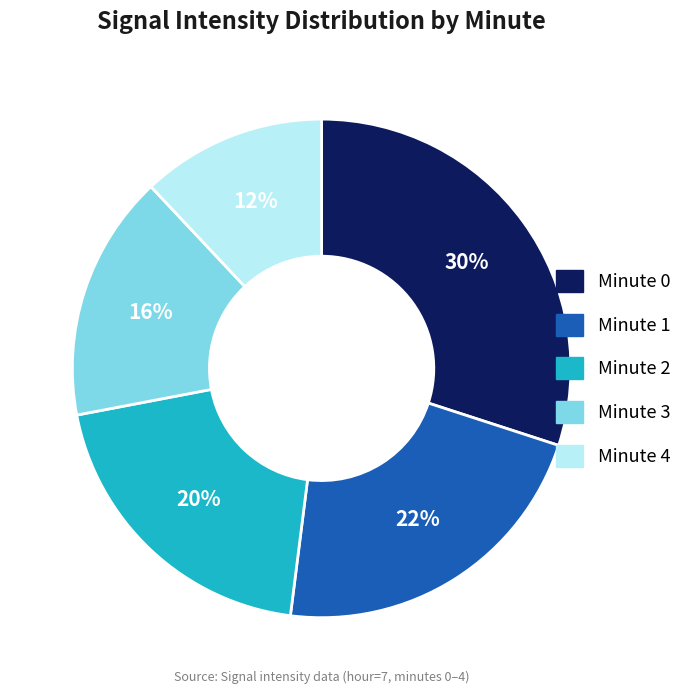

Is it true that Minute 0 is 41% of the pie?

False